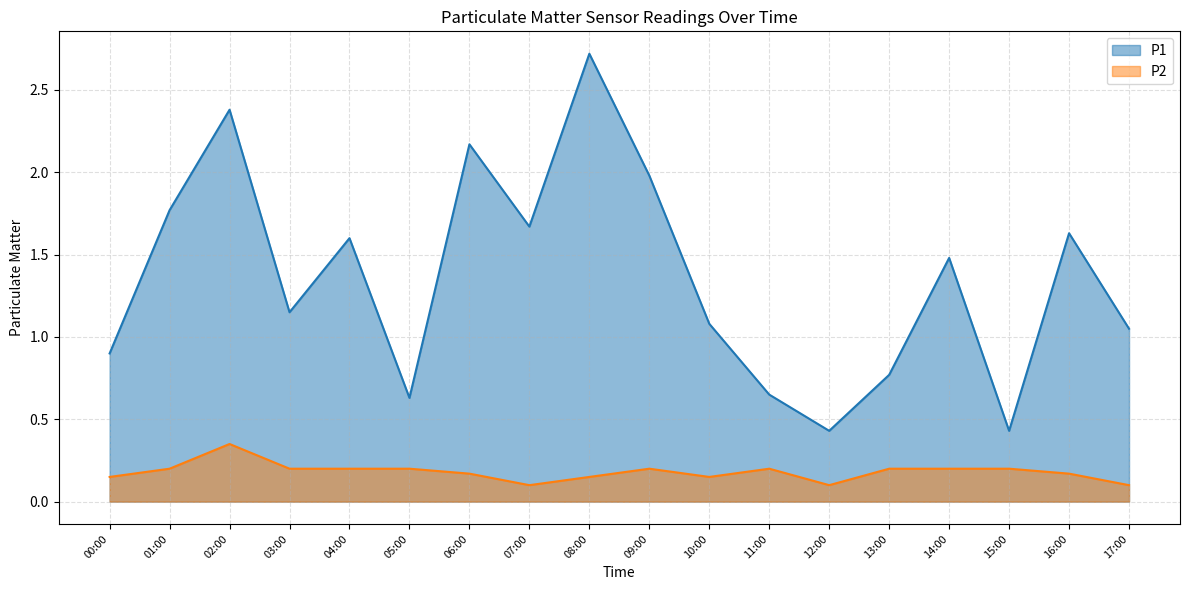

List the series in order of their peak value, highest first.

P1, P2